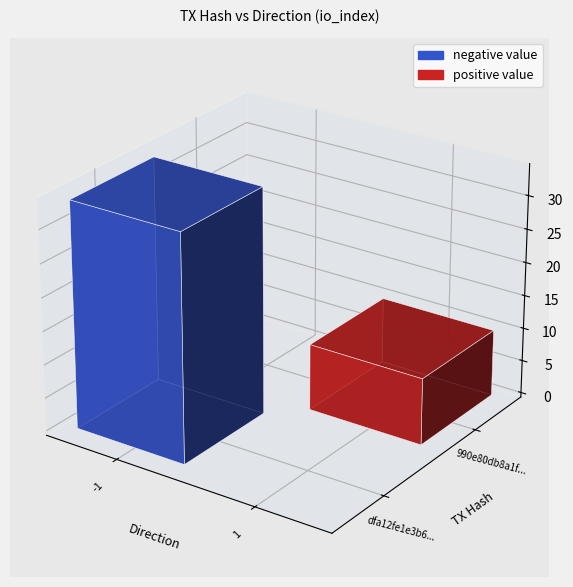

What is the difference between the maximum and minimum values in the dfa12fe1e3b6264b36bfb97a3f1e63967e64881 series?

35